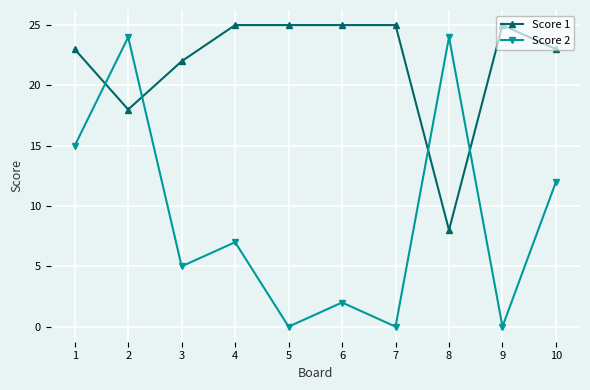

What is the lowest value of the Score 1 series?

8